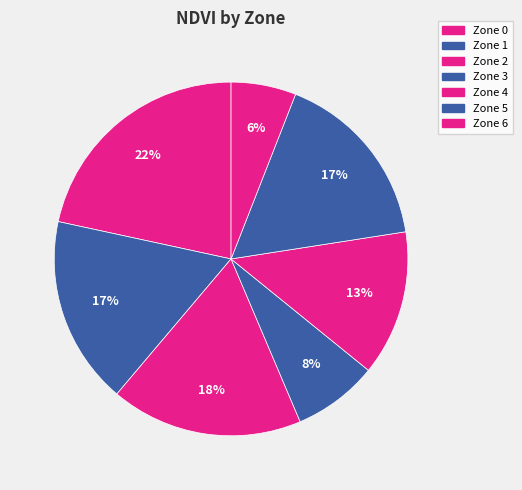

Count the number of slices in the pie.

7